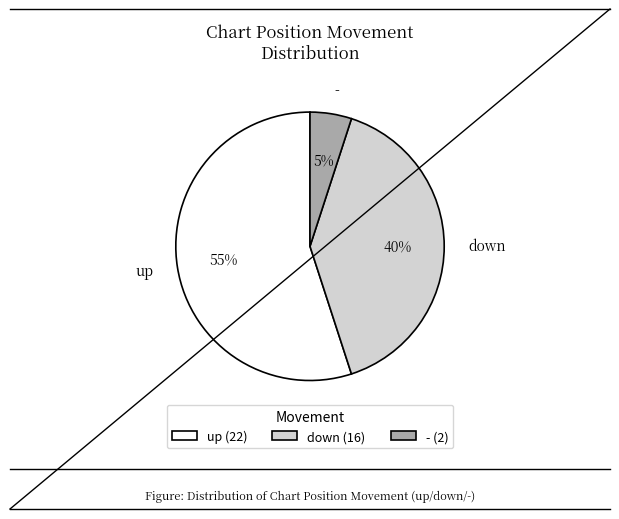

To the nearest percent, what portion does down represent?

40%